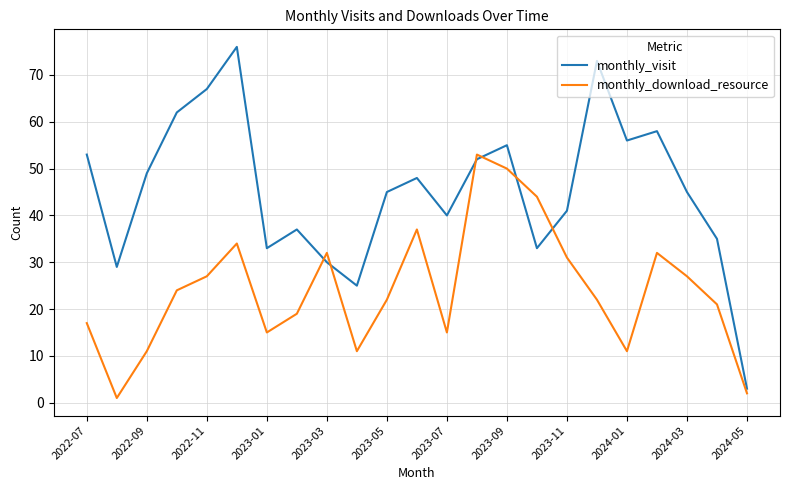

After their last crossing, which series has the higher values: monthly_visit or monthly_download_resource?

monthly_visit